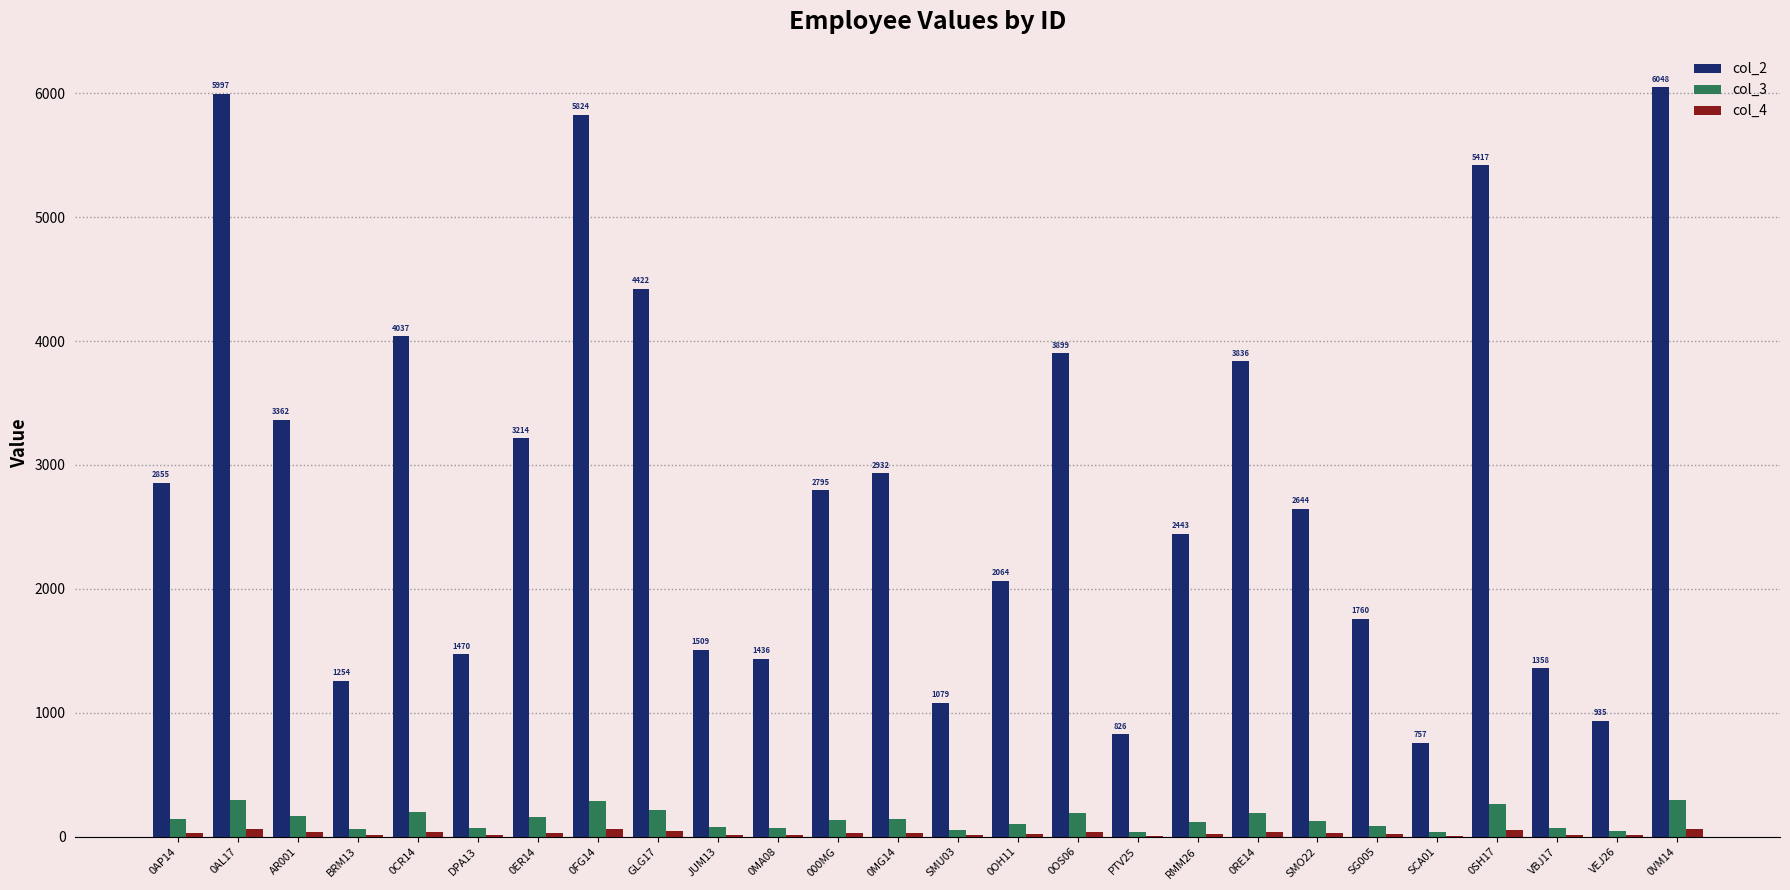

How many groups of bars are there?

26